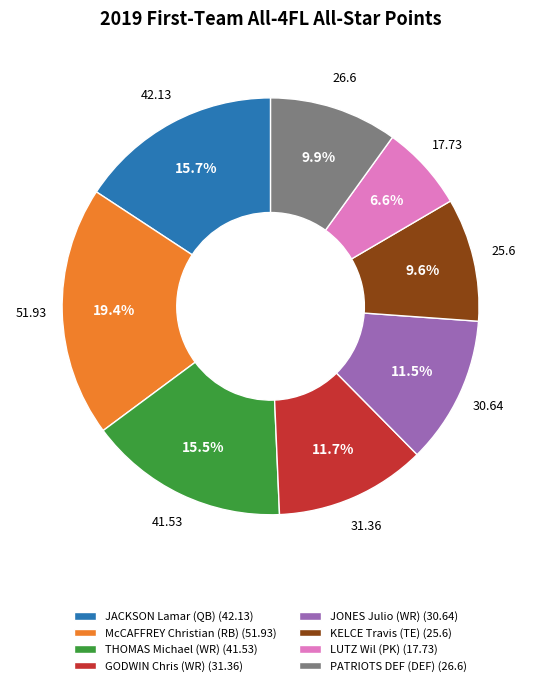

Between PATRIOTS DEF (DEF) and LUTZ Wil (PK), which is larger?

PATRIOTS DEF (DEF)